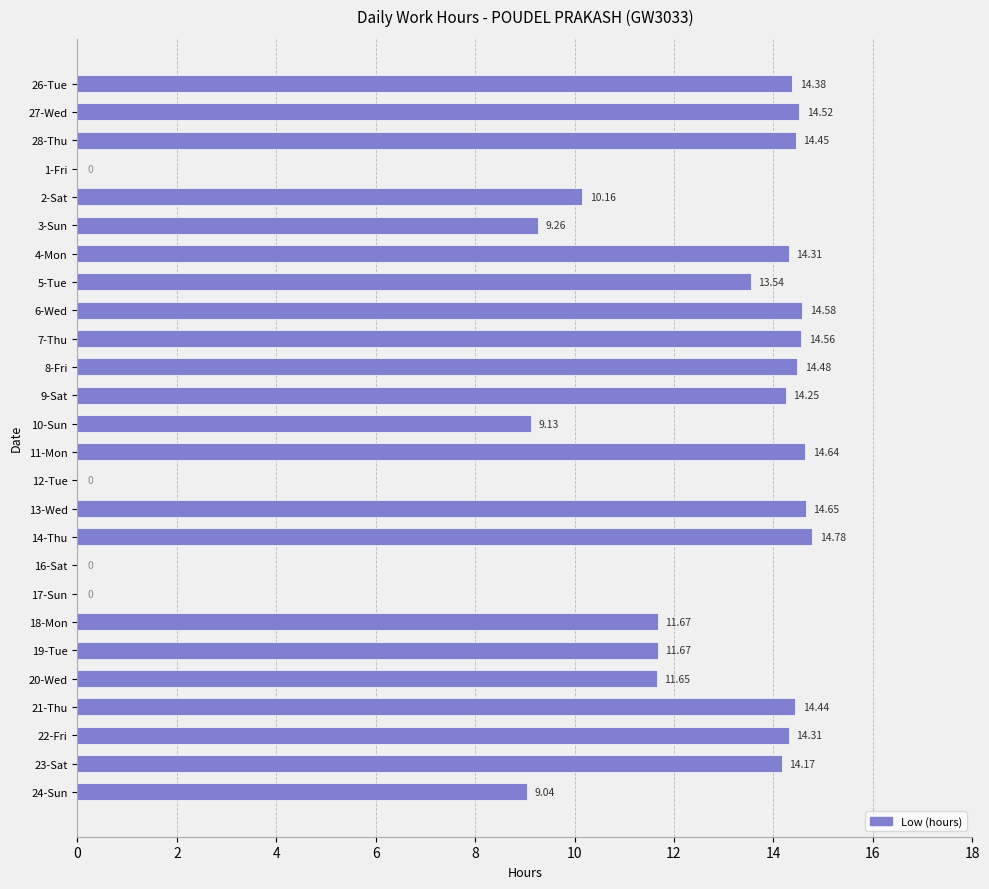

What is the sum of all values?

288.6